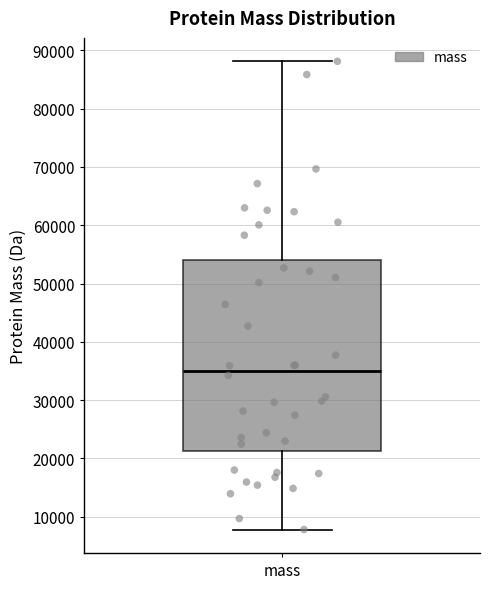

Read this box plot against the y-axis: the position of the median line, the range covered by the box, and the ends of both whiskers. The values are not printed on the chart, so give them approximately, as read against the axis.

median 35000, box 21000 to 54000, whiskers 8000 to 88000